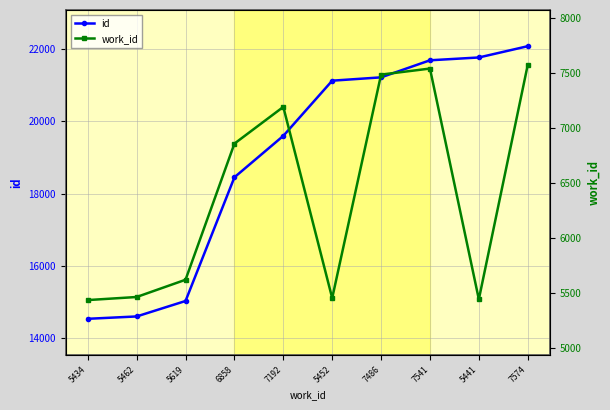

At which category does the chart reach its peak across all series?

7574